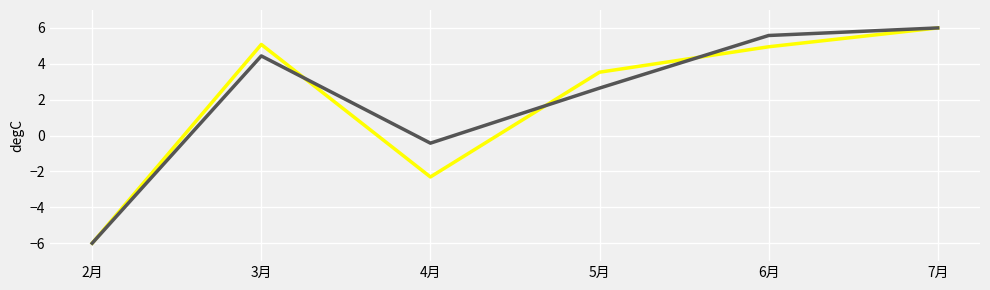

What is the spread (max minus min) of values at 3月?

0.6